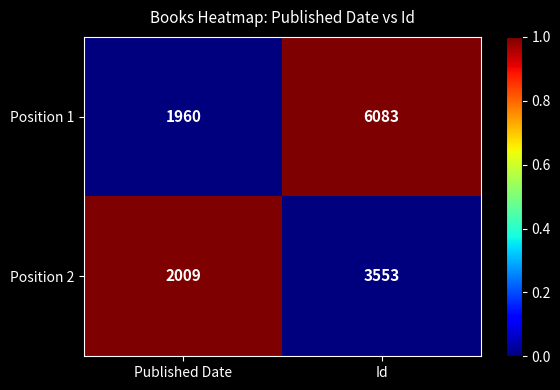

At which category is the sum across all series the highest?

Id